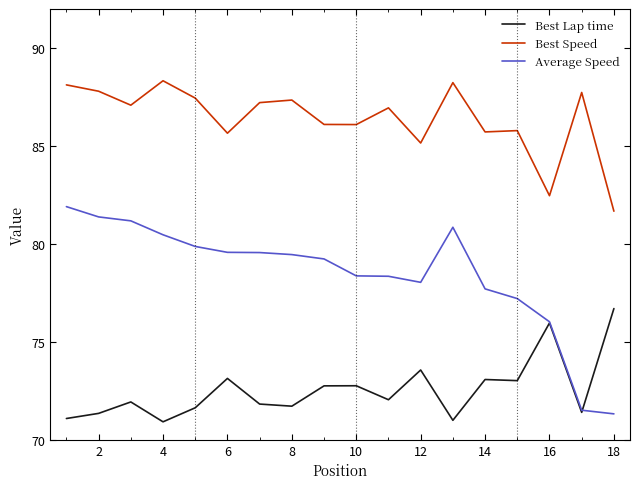

Rank the series by their average value, from lowest to highest.

Best Lap time, Average Speed, Best Speed